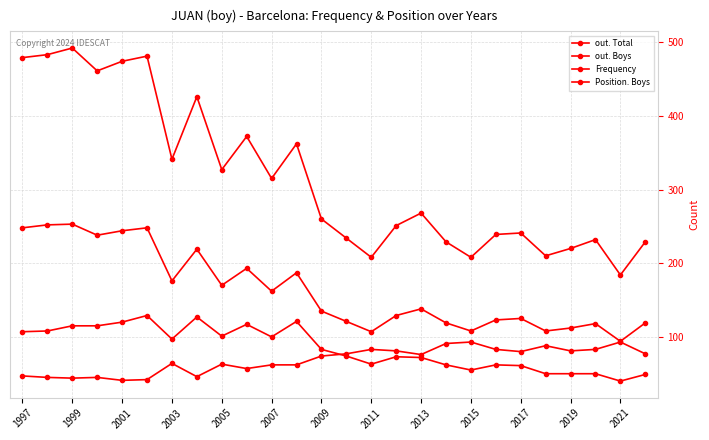

List the series in order of their peak value, highest first.

out. Boys, out. Total, Frequency, Position. Boys